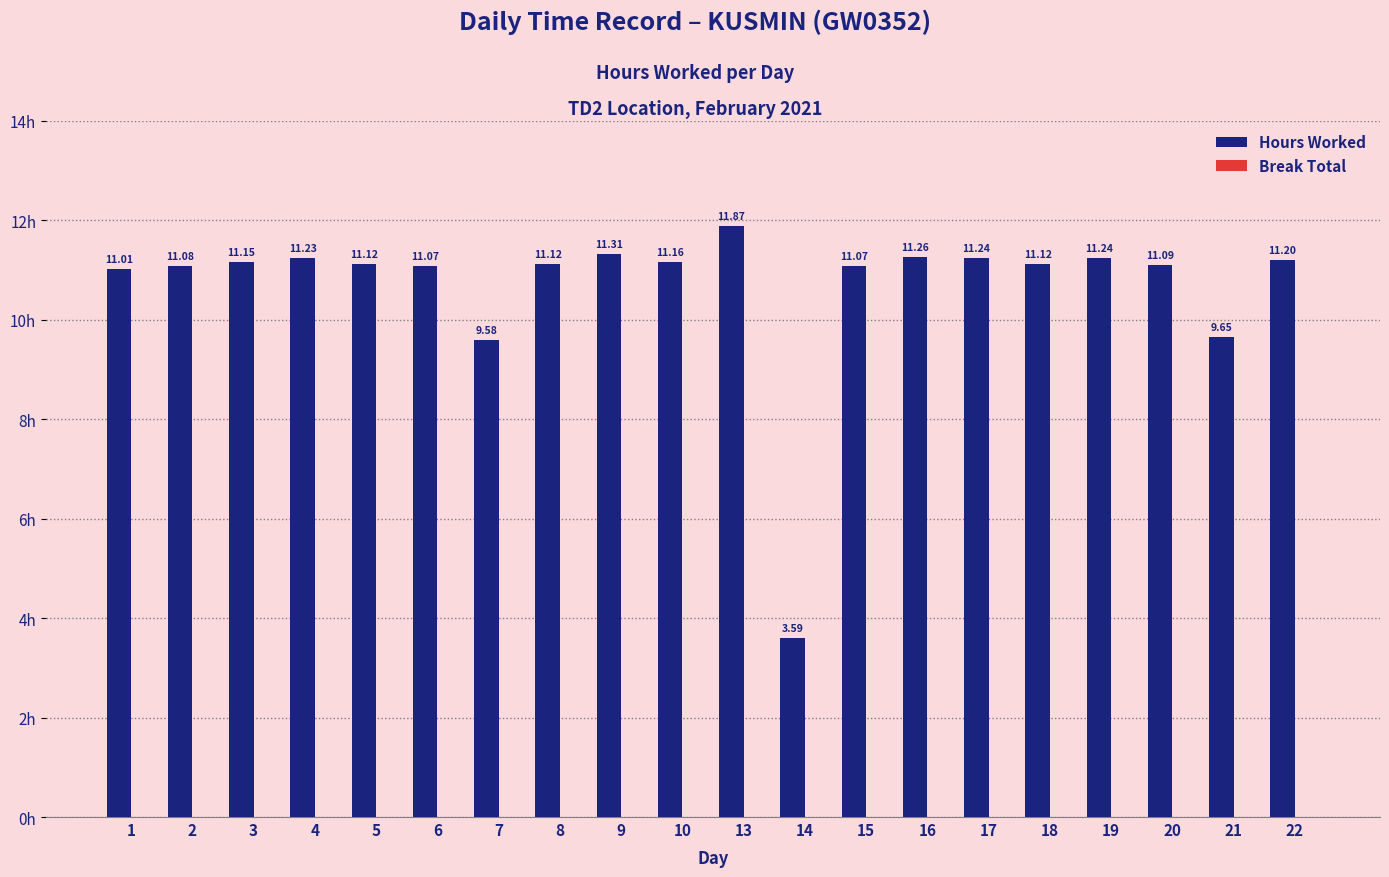

What is the sum of all values?

213.2